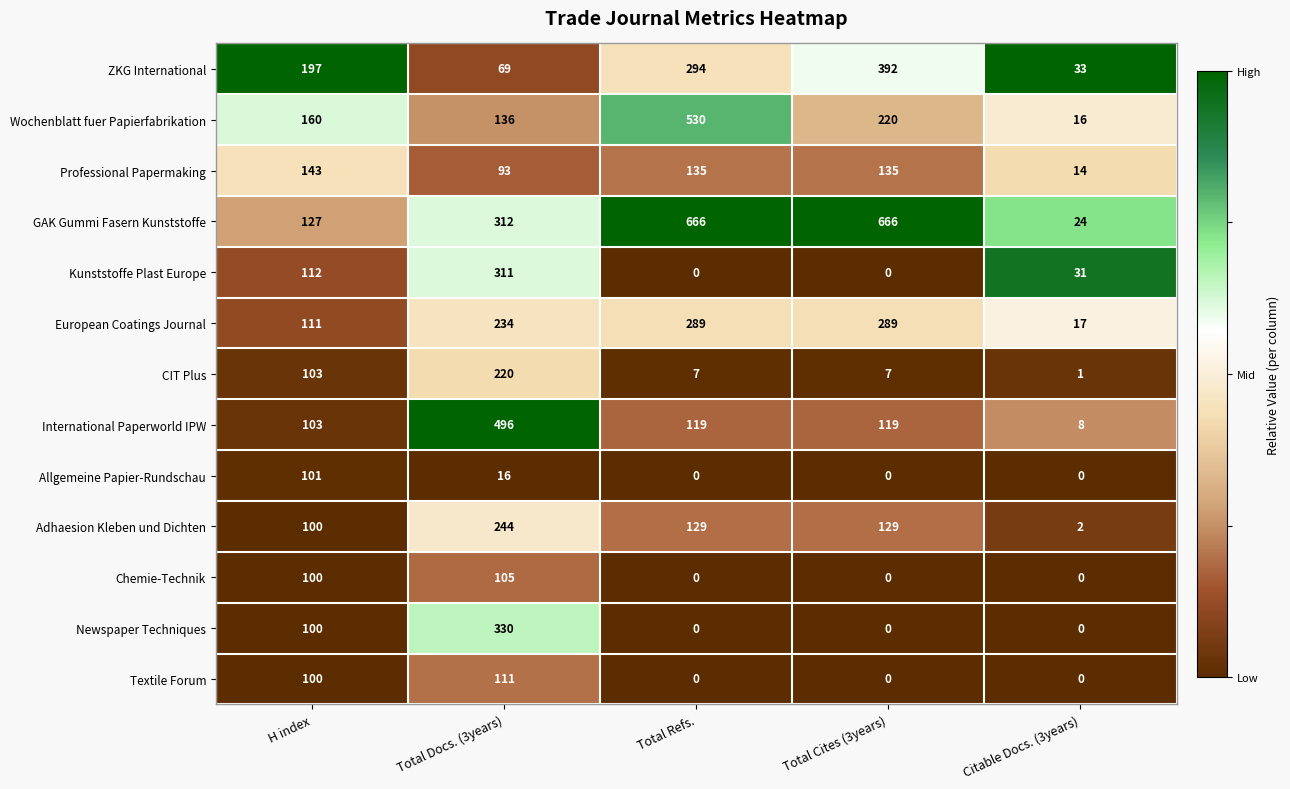

Is the value of Professional Papermaking at Total Cites (3years) greater than the value of ZKG International at Total Cites (3years)?

No